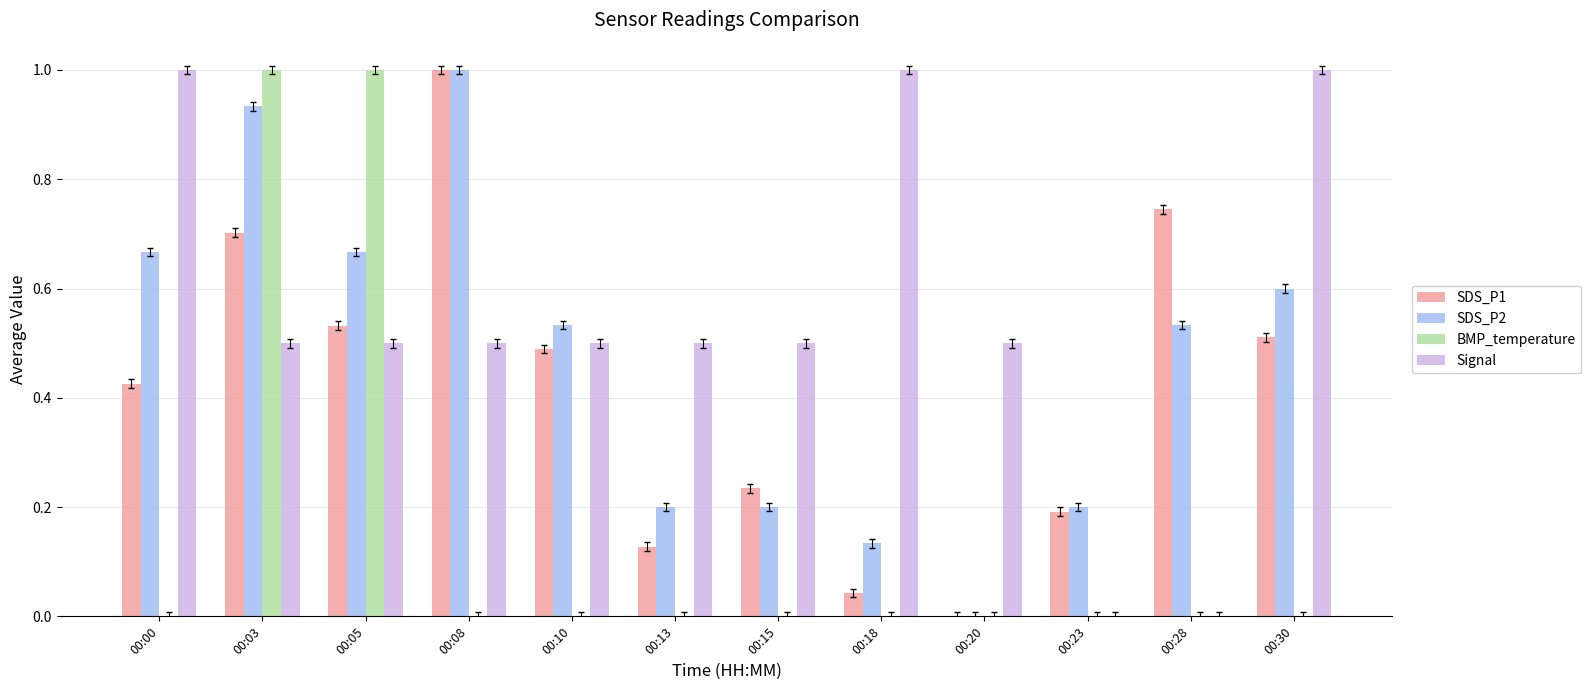

Is it true that SDS_P2 equals 0.5 at 00:08?

False